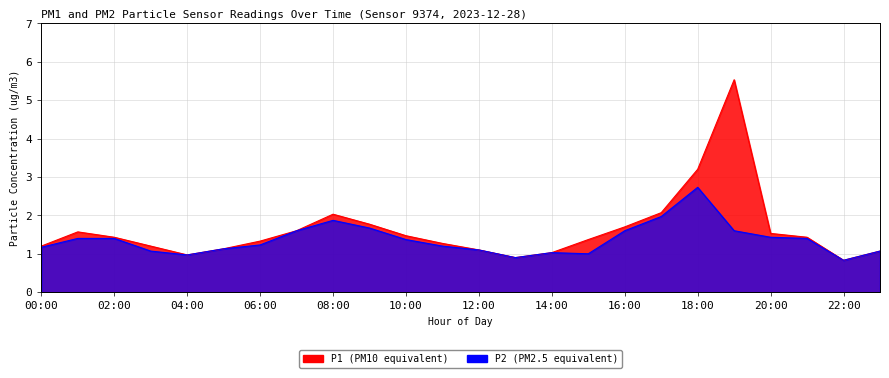

What is the lowest value of the P2 series?

0.8